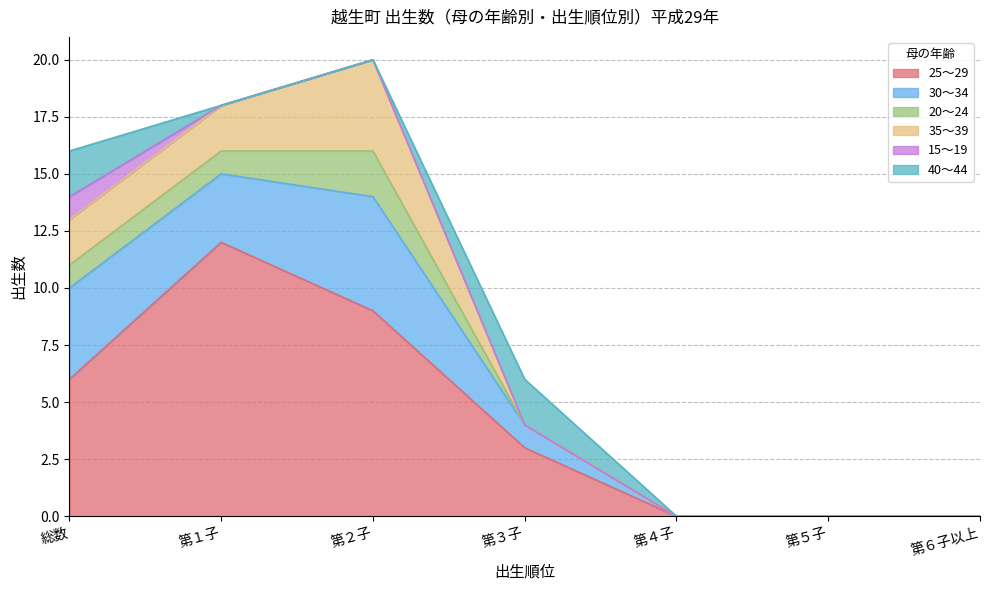

What is the spread (max minus min) of values at 第３子?

3